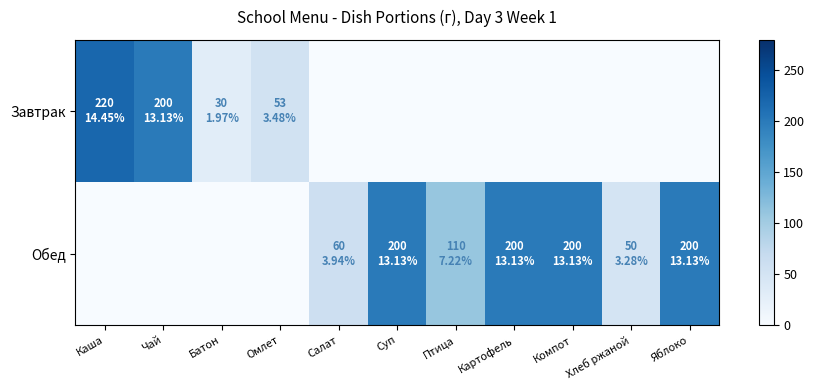

Which series has the largest total across all categories?

Обед